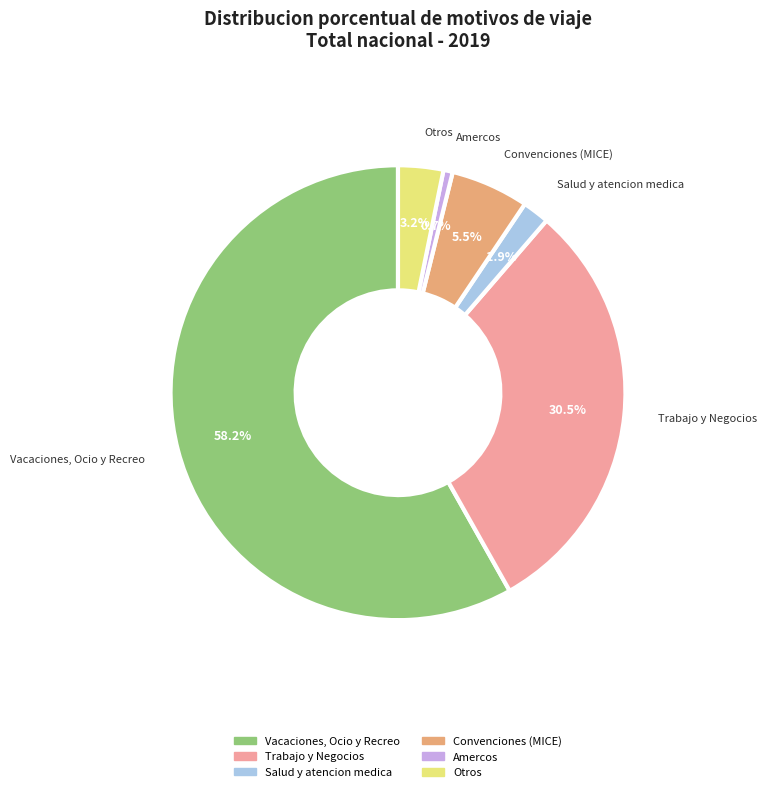

Does any single category account for the majority?

Yes